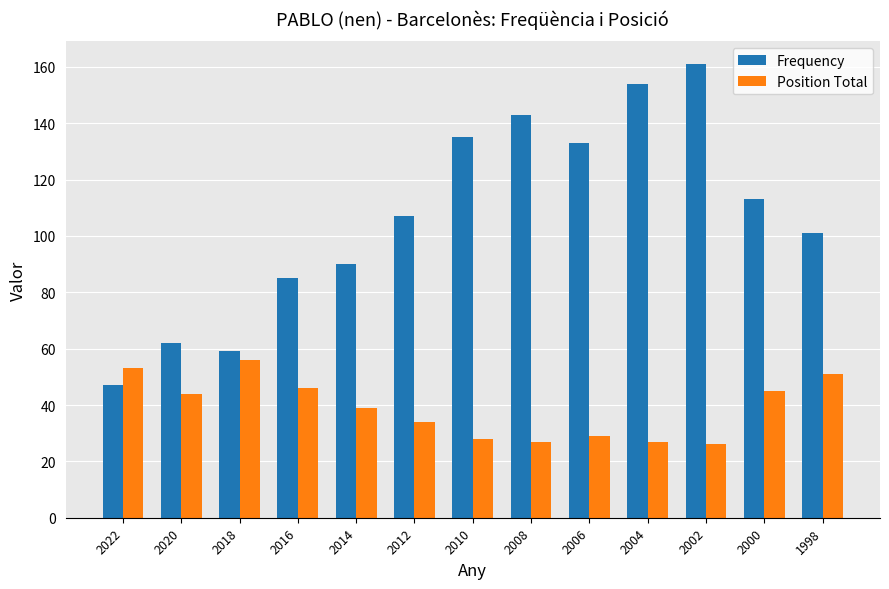

What is the value of the Frequency bar at the 3rd from the left?

59